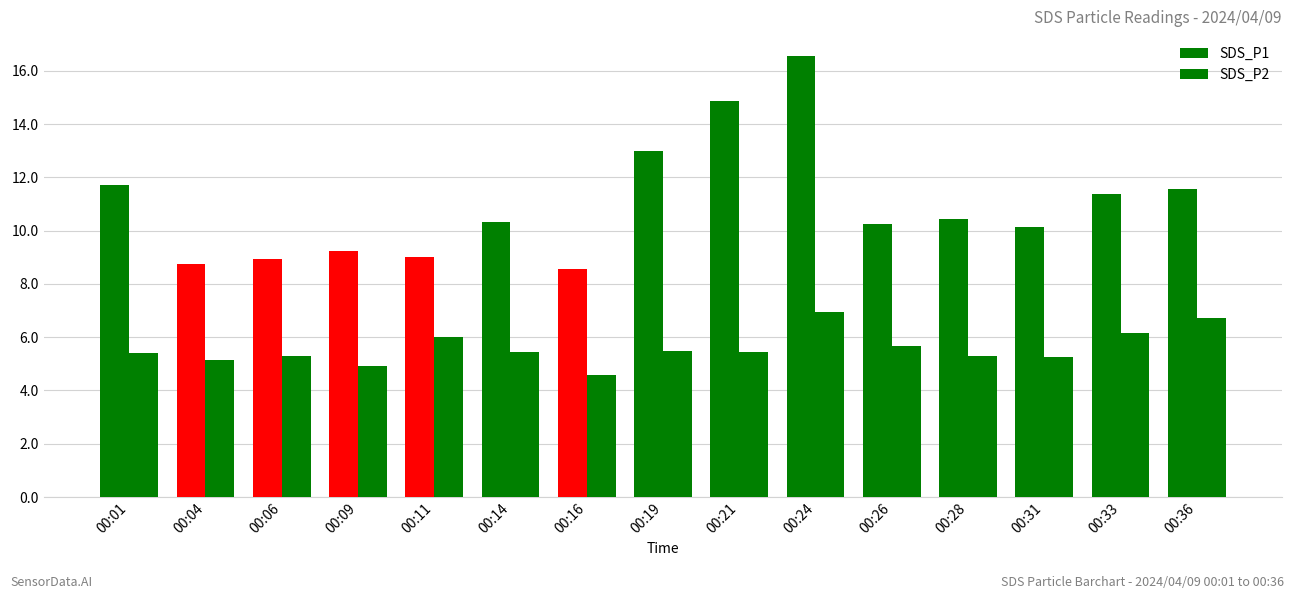

How many bars are there in total?

30